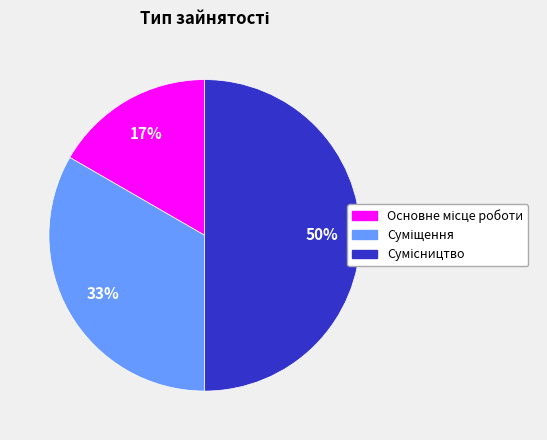

To the nearest percent, what is the average slice percentage?

33%